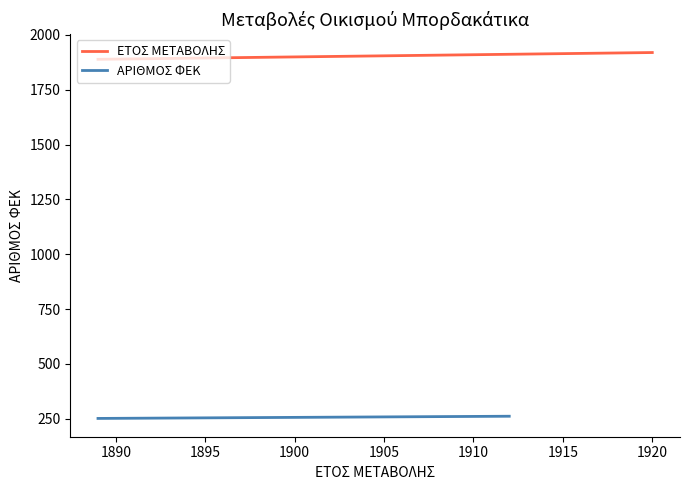

The chart shows a value of 1920 at 1920. True or false?

True